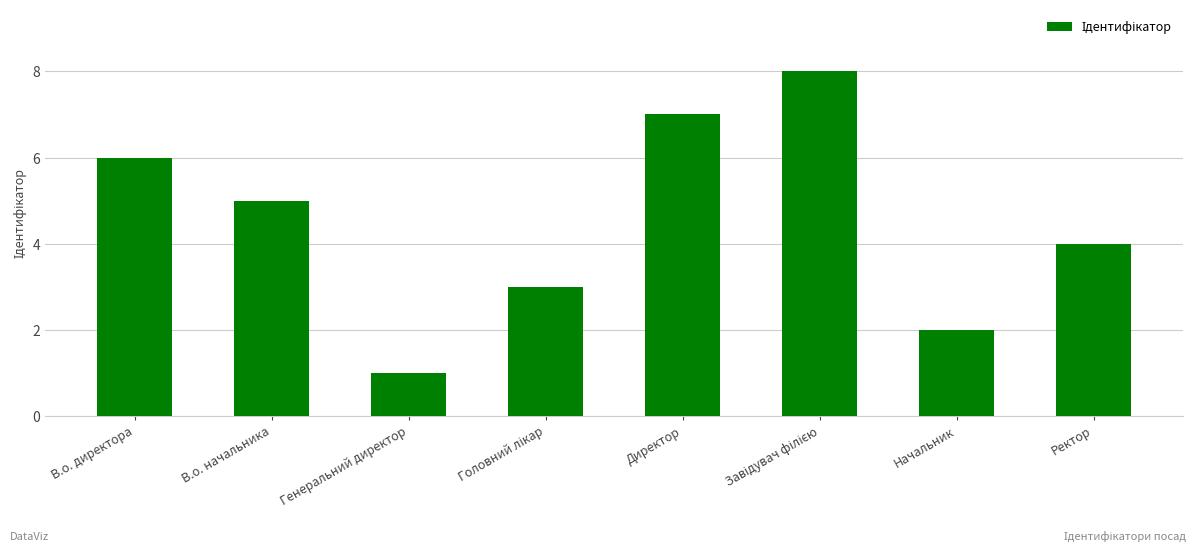

What is the change in value from Генеральний директор to Директор?

+6